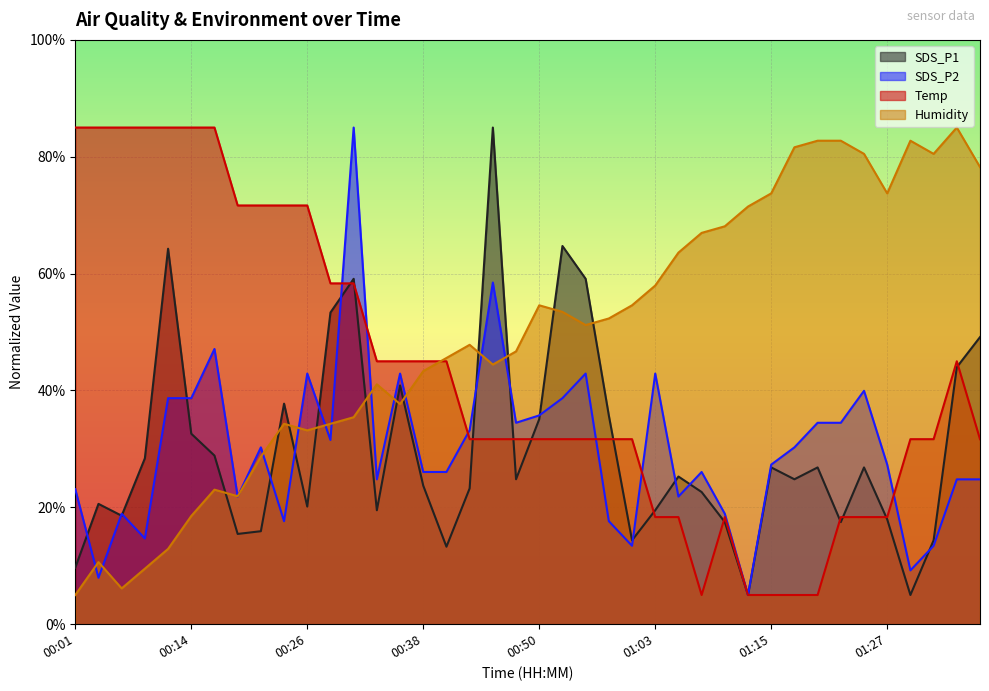

Which series has the widest spread of values?

Humidity